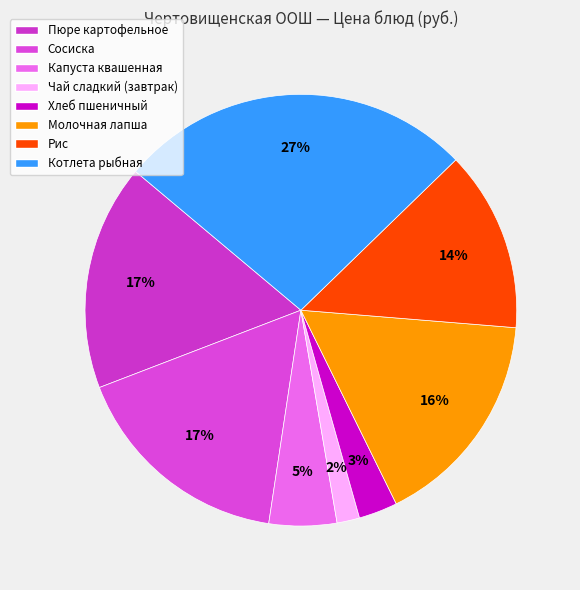

To the nearest percent, what percentage of the pie is Капуста квашенная?

5%